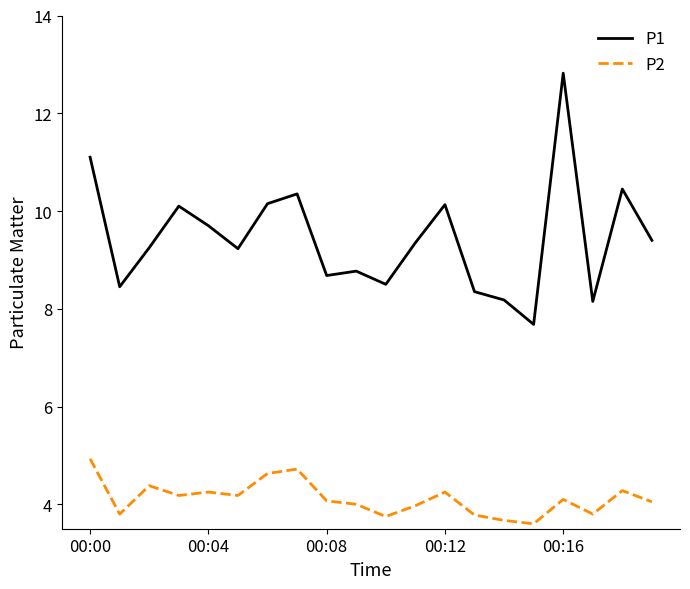

List the series in order of their peak value, lowest first.

P2, P1